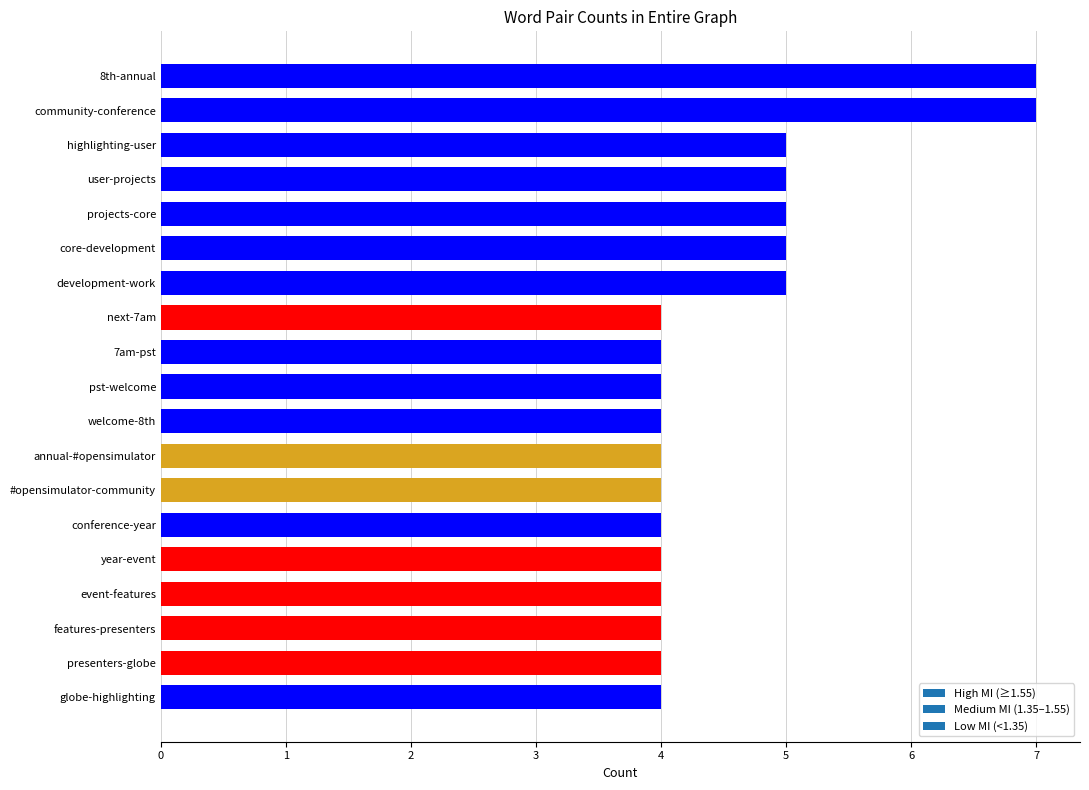

Which has a higher value, core-development or event-features?

core-development